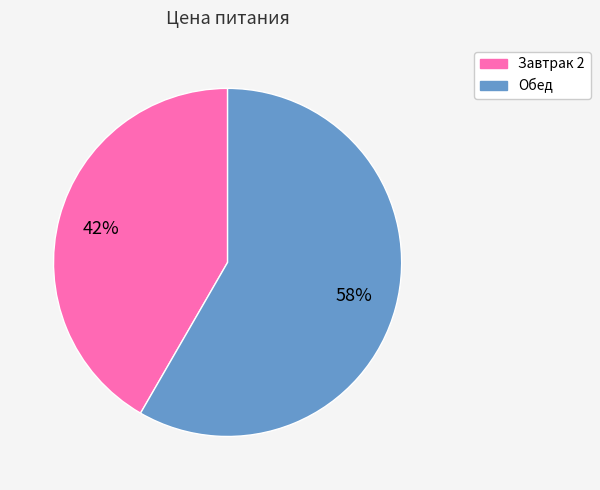

Count the number of slices in the pie.

2